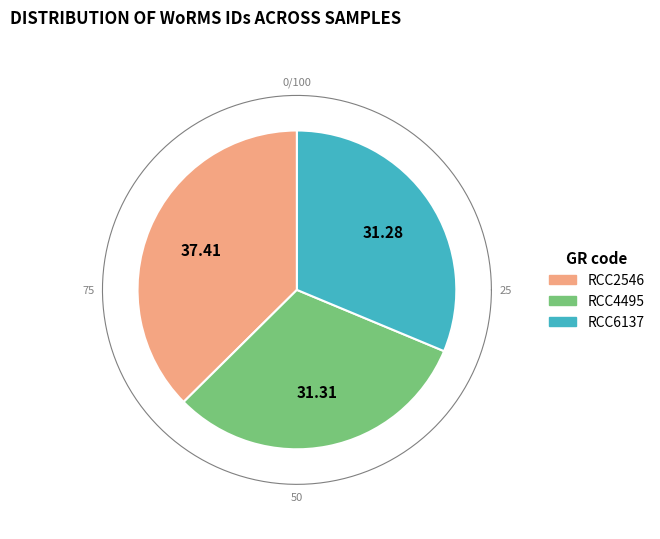

Count the number of slices in the pie.

3